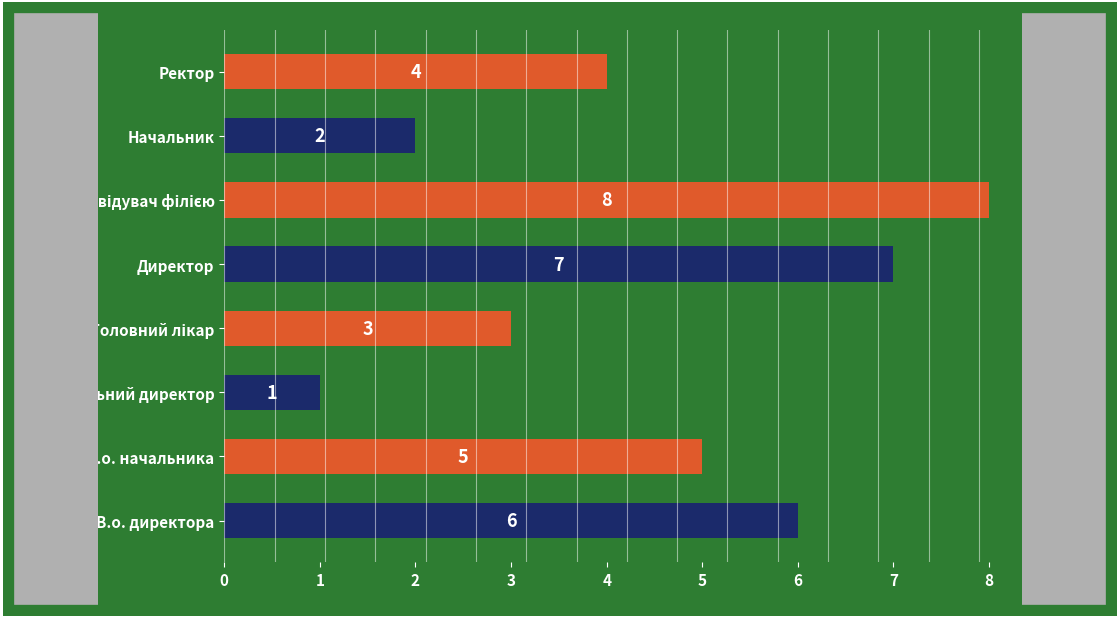

The chart shows a value of 6 at В.о. директора. True or false?

True